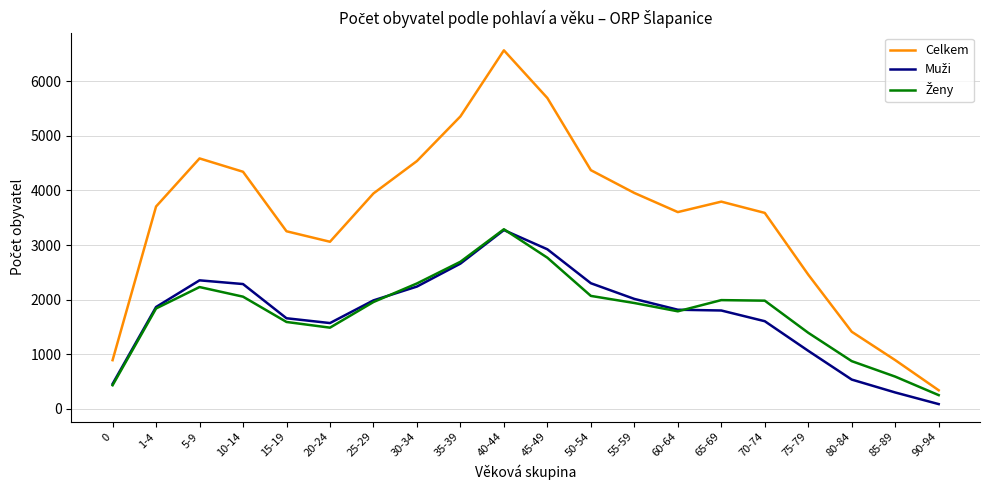

Which series has the largest total across all categories?

Celkem